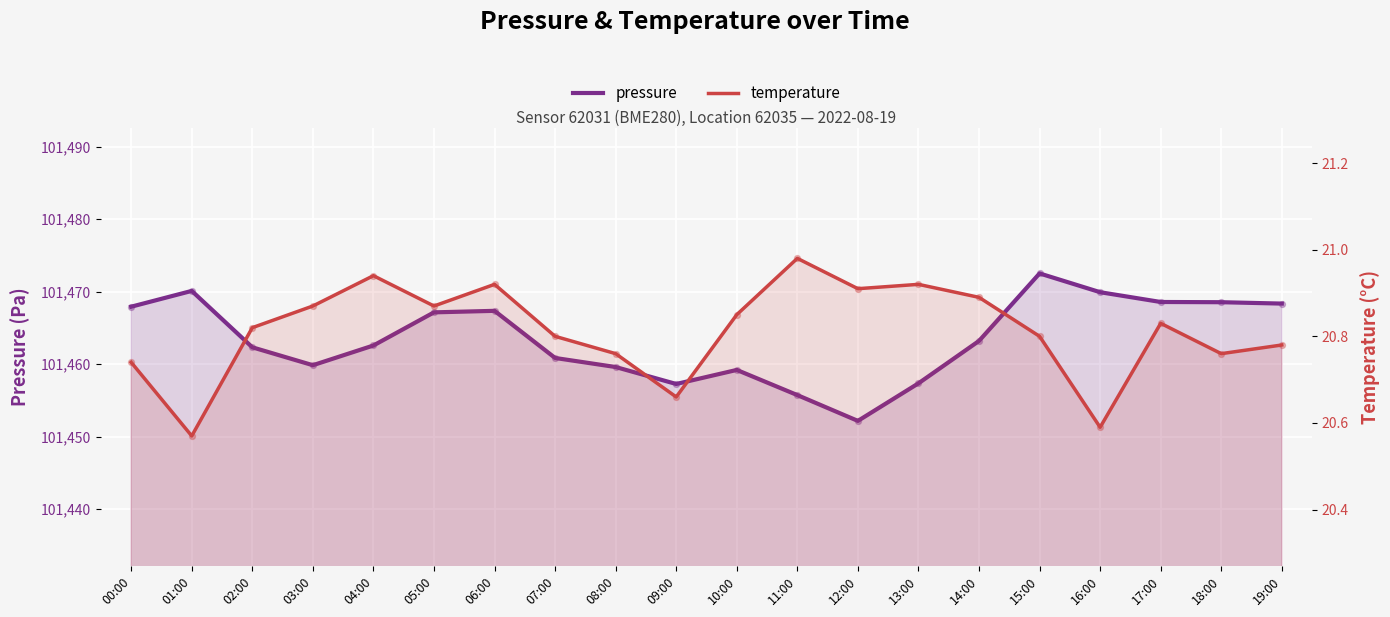

Which series has the largest Y range (max minus min)?

pressure